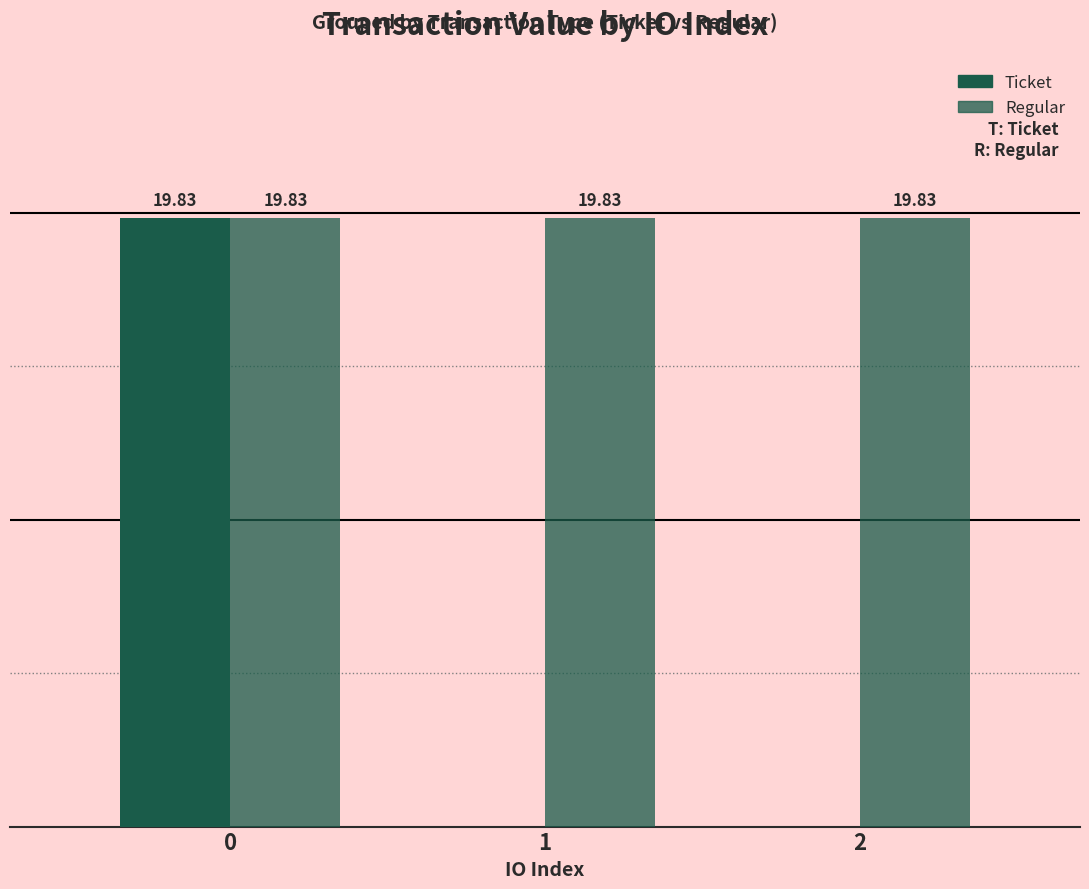

What is the value of the Ticket bar at the 1st from the left?

19.8